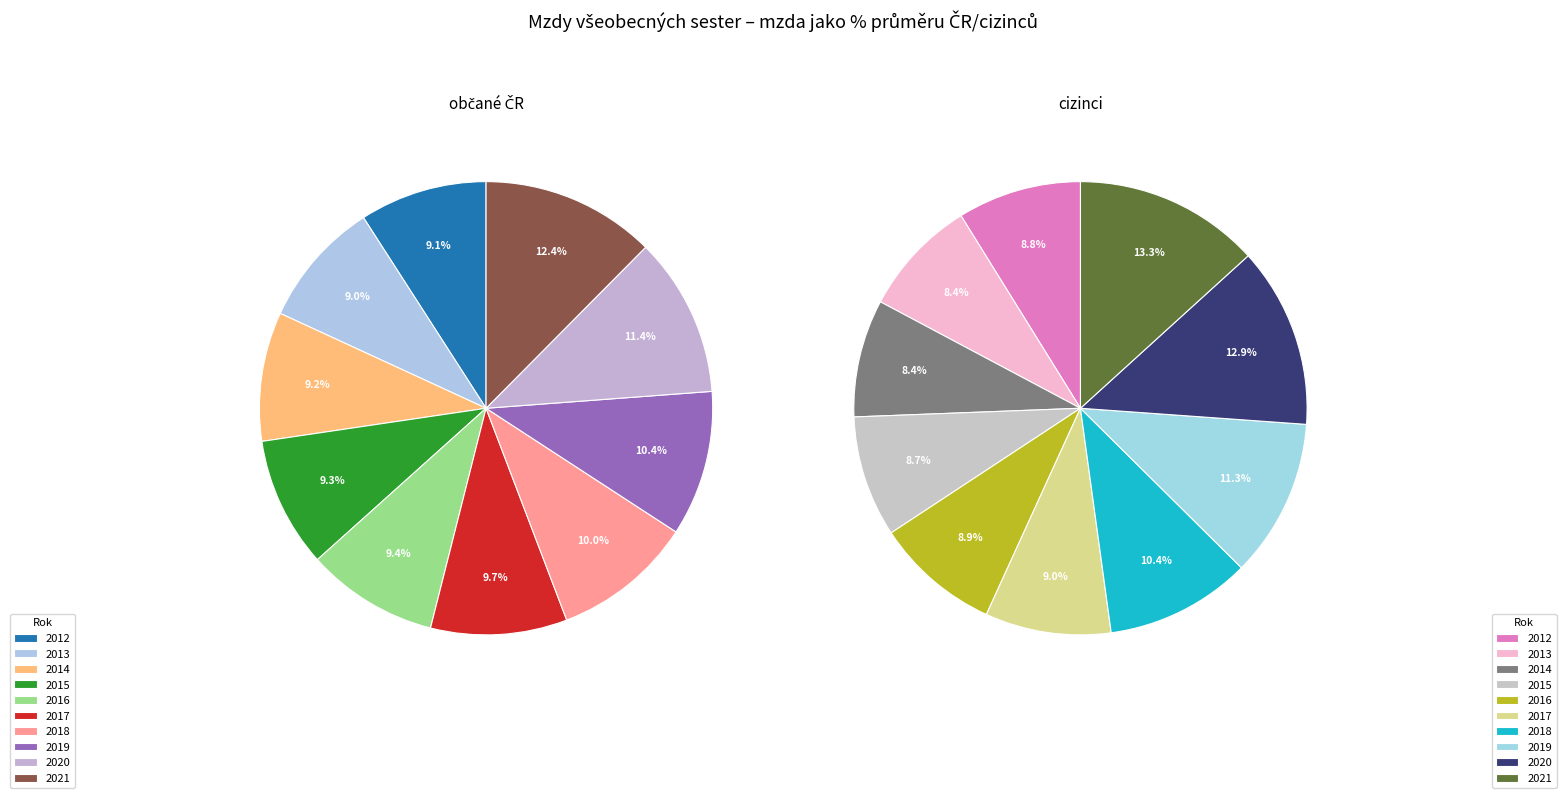

Is it true that 2020 is 13% of the pie?

True